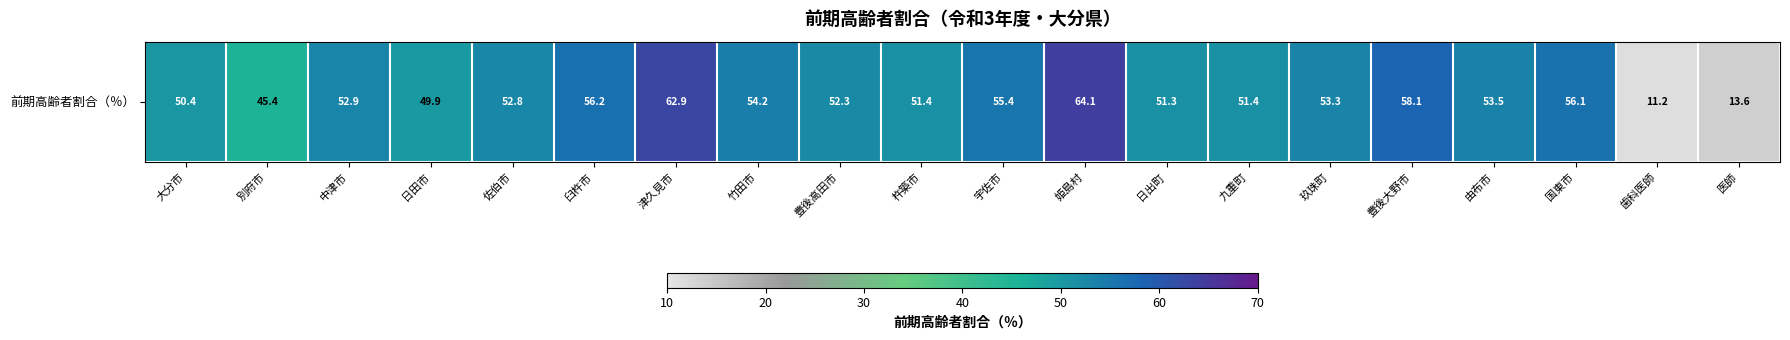

Which has a higher value, 姫島村 or 玖珠町?

姫島村